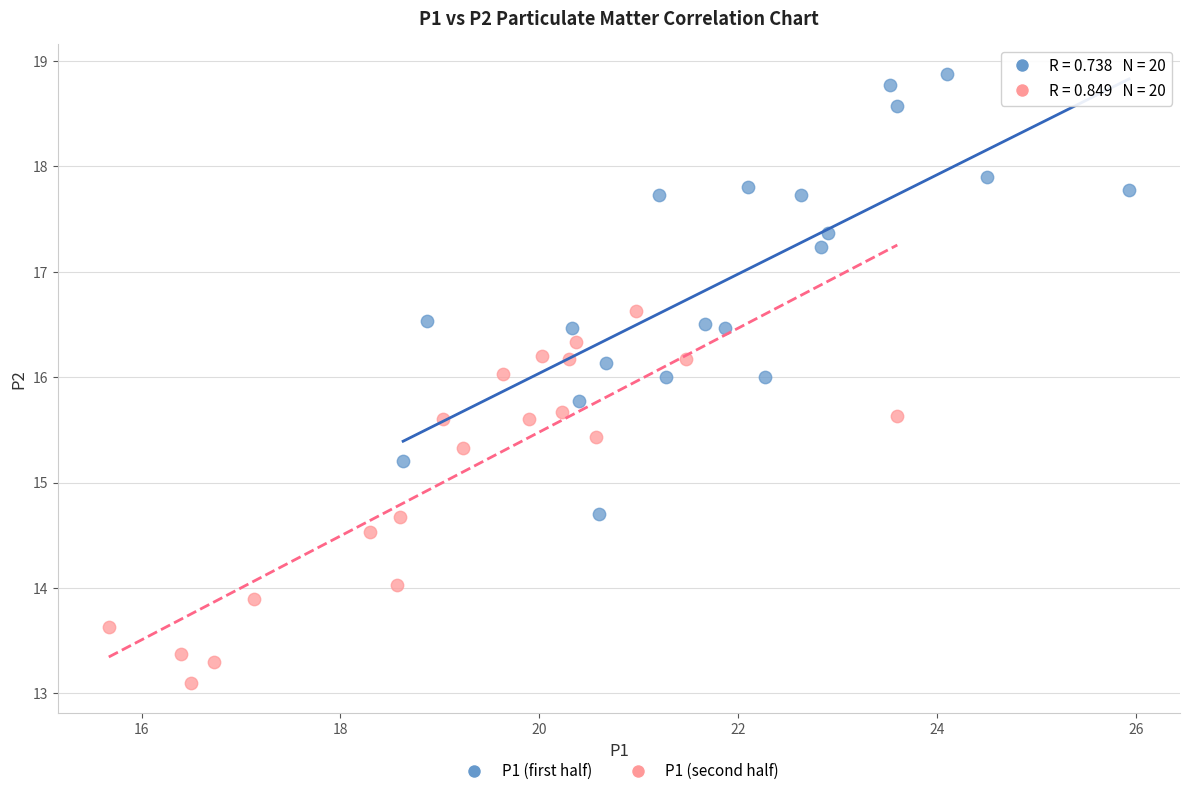

Which series reaches the minimum Y coordinate?

P1 (second half)